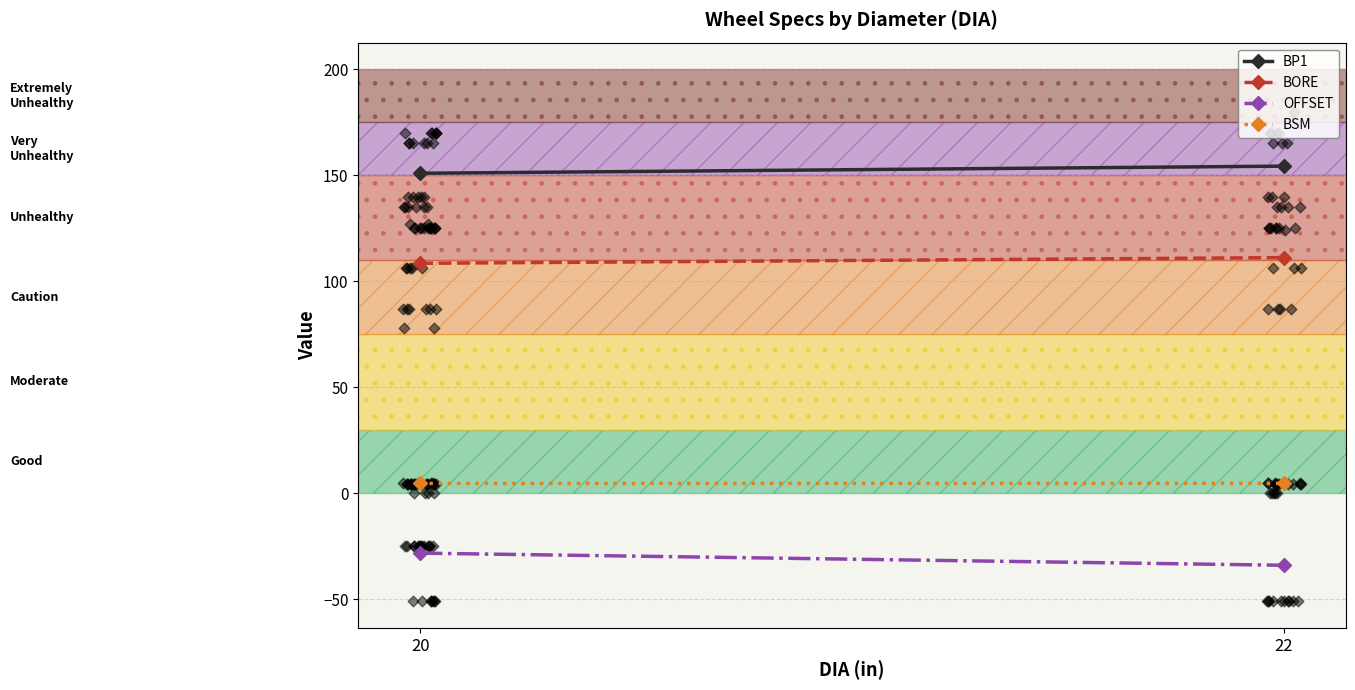

What is the total value across all series at 22?

236.1